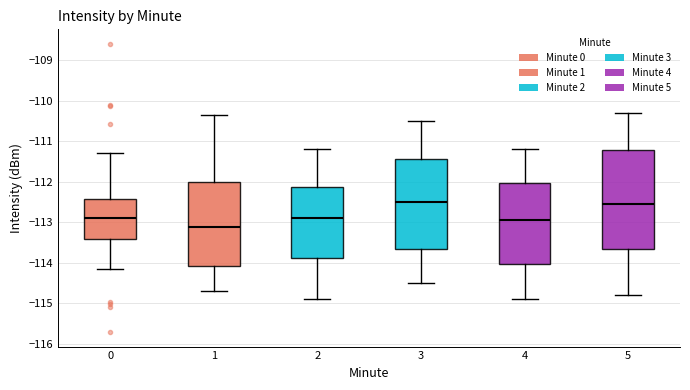

Reading left to right, transcribe this box plot: for each box, give where its median line is, the range the box spans, and where its two whiskers end, as read against the y-axis. The values are not printed on the chart, so give them approximately, as read against the axis.

0: median -112.9, box -113.4 to -112.4, whiskers -114.2 to -111.3
1: median -113.1, box -114.1 to -112.0, whiskers -114.7 to -110.4
2: median -112.9, box -113.9 to -112.1, whiskers -114.9 to -111.2
3: median -112.5, box -113.7 to -111.4, whiskers -114.5 to -110.5
4: median -112.9, box -114.0 to -112.0, whiskers -114.9 to -111.2
5: median -112.5, box -113.7 to -111.2, whiskers -114.8 to -110.3